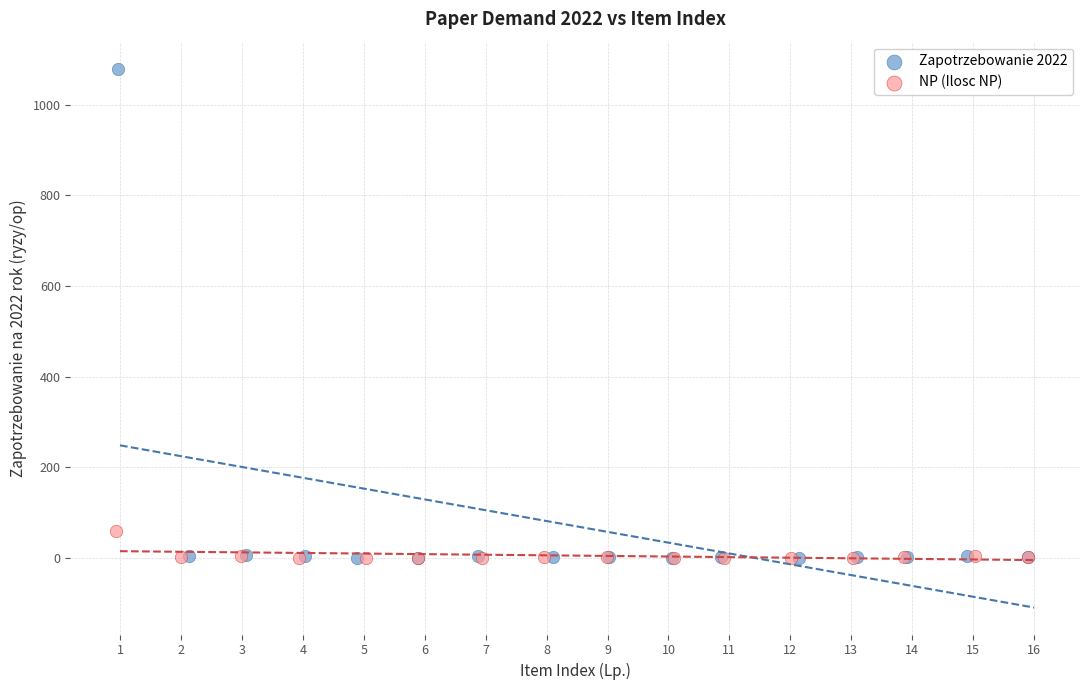

Which series has the largest Y range (max minus min)?

Zapotrzebowanie 2022